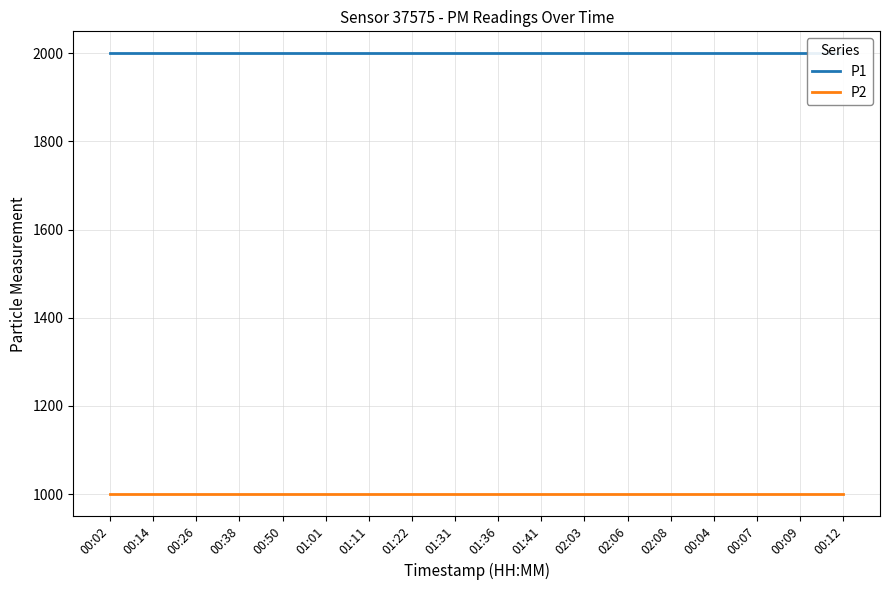

Is it true that P1 equals 1999.9 at 00:14?

True